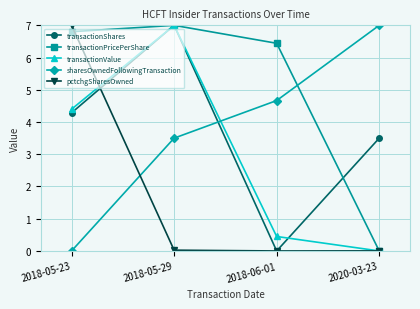

What is the difference between the highest and lowest values at 2018-05-29?

7.0